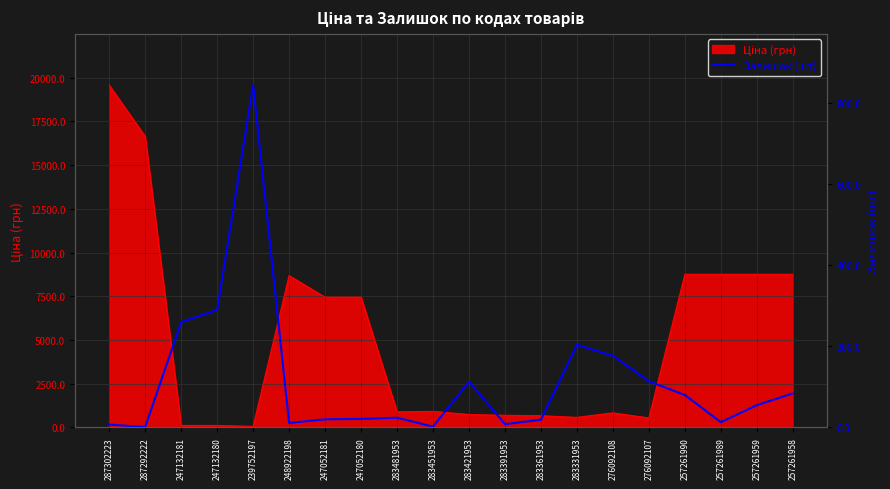

At which label is the value closest to 423?

247132180